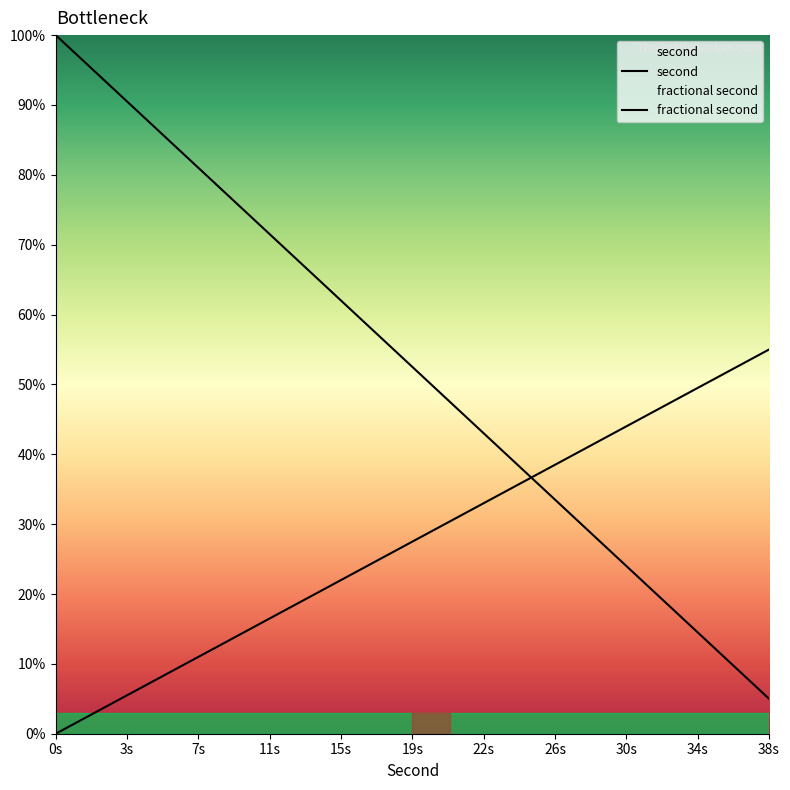

The value of second at 22s is 91.6. True or false?

False